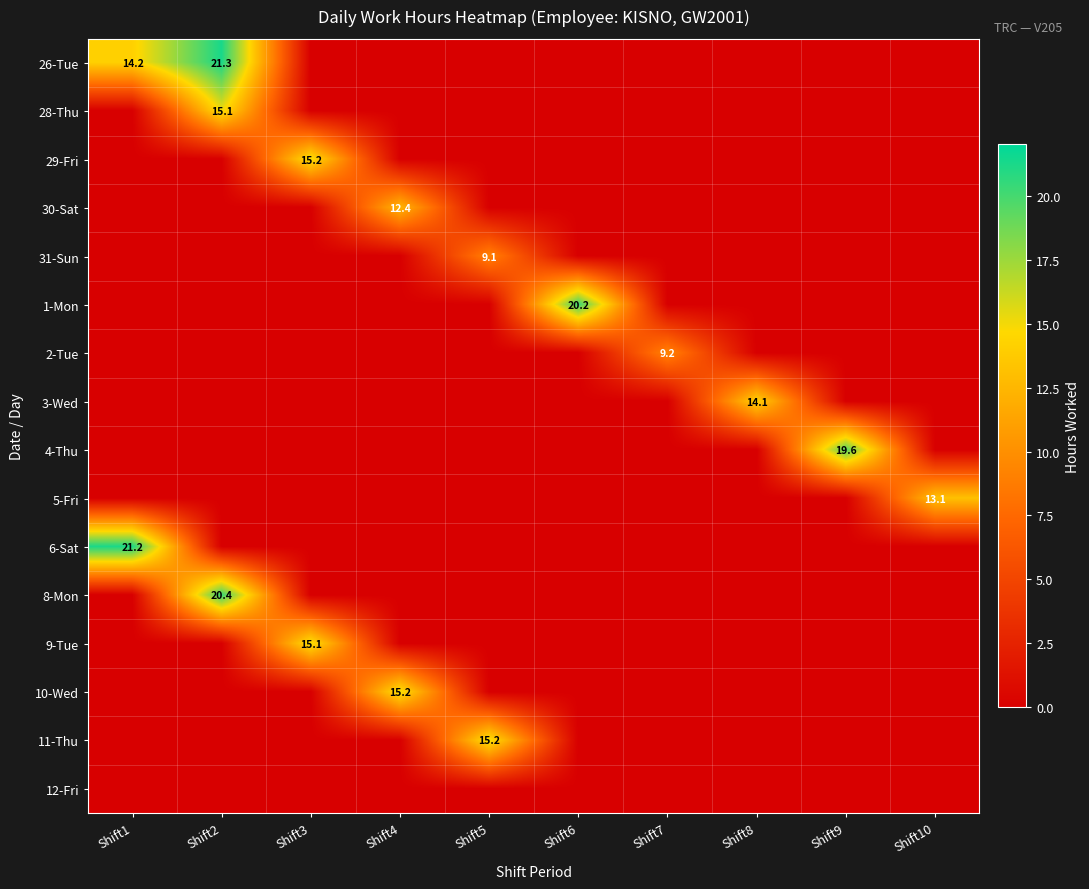

The value of 29-Fri at Shift3 is 3.0. True or false?

False